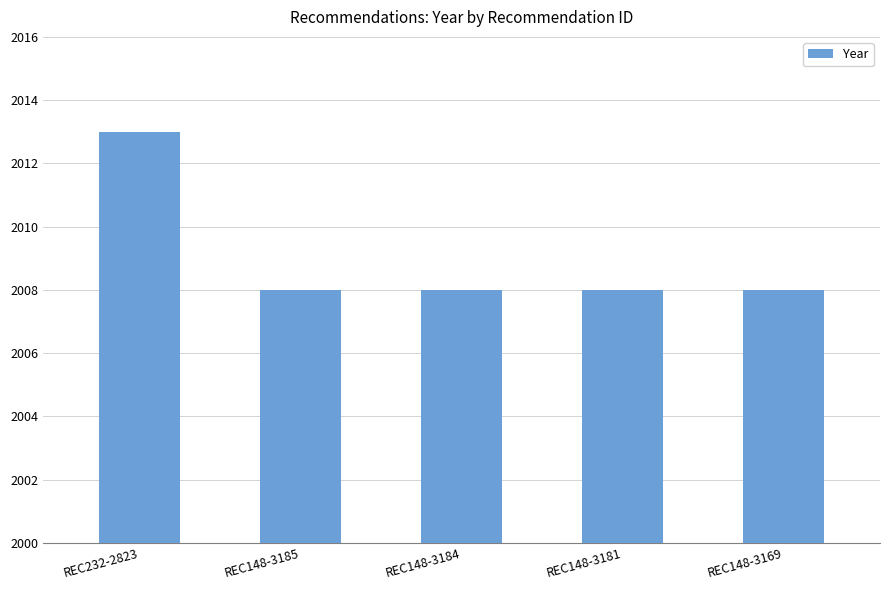

Reading left to right, list all the values displayed in this chart.

REC232-2823=2013	REC148-3185=2008	REC148-3184=2008	REC148-3181=2008	REC148-3169=2008